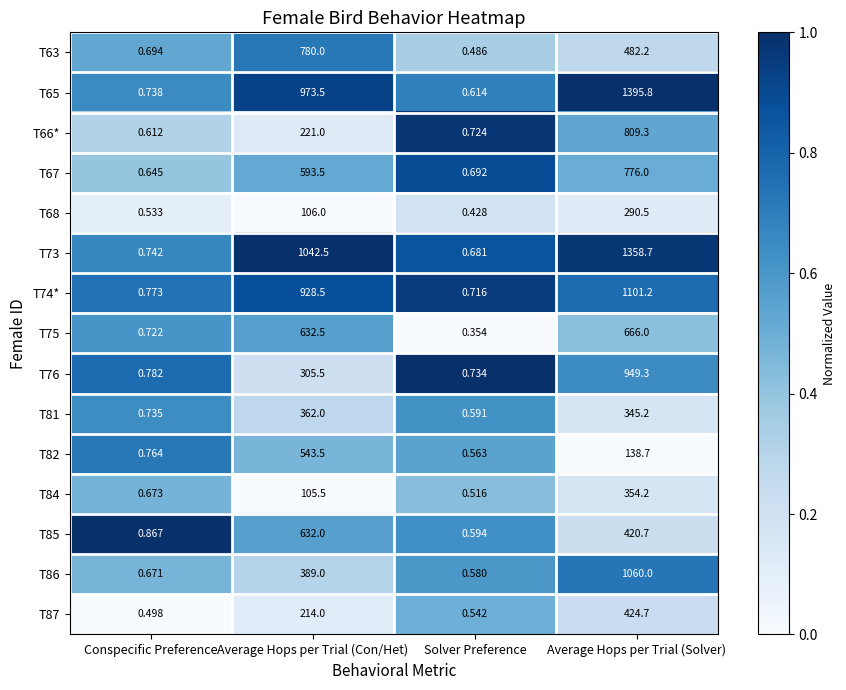

Rank the categories by T73 value from highest to lowest.

Average Hops per Trial (Solver), Average Hops per Trial (Con/Het), Conspecific Preference, Solver Preference